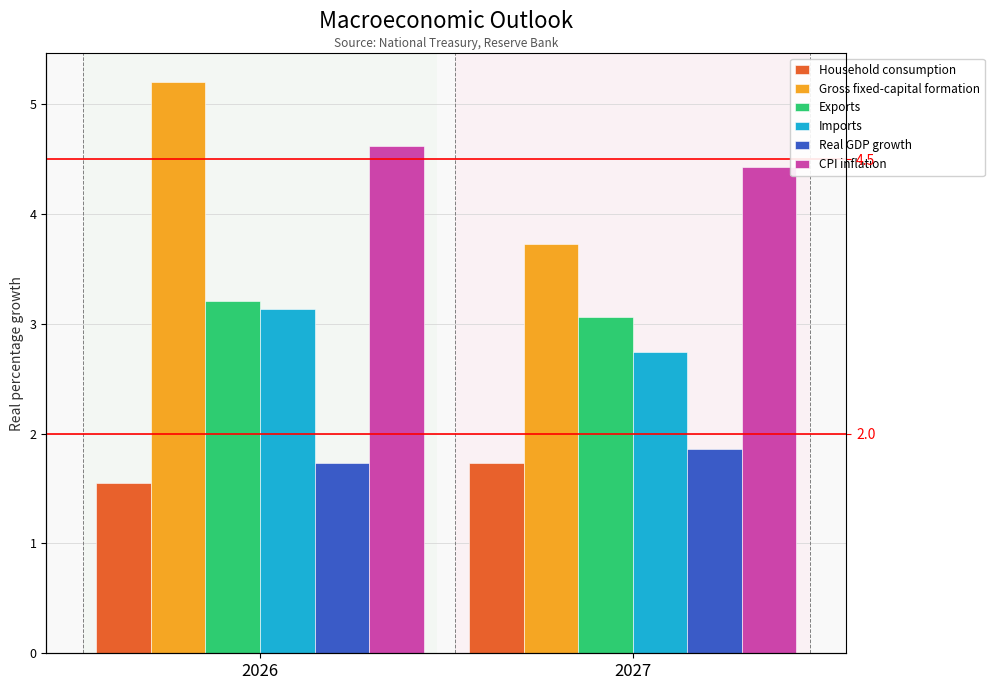

What is the difference between the highest and lowest values at 2027?

2.7